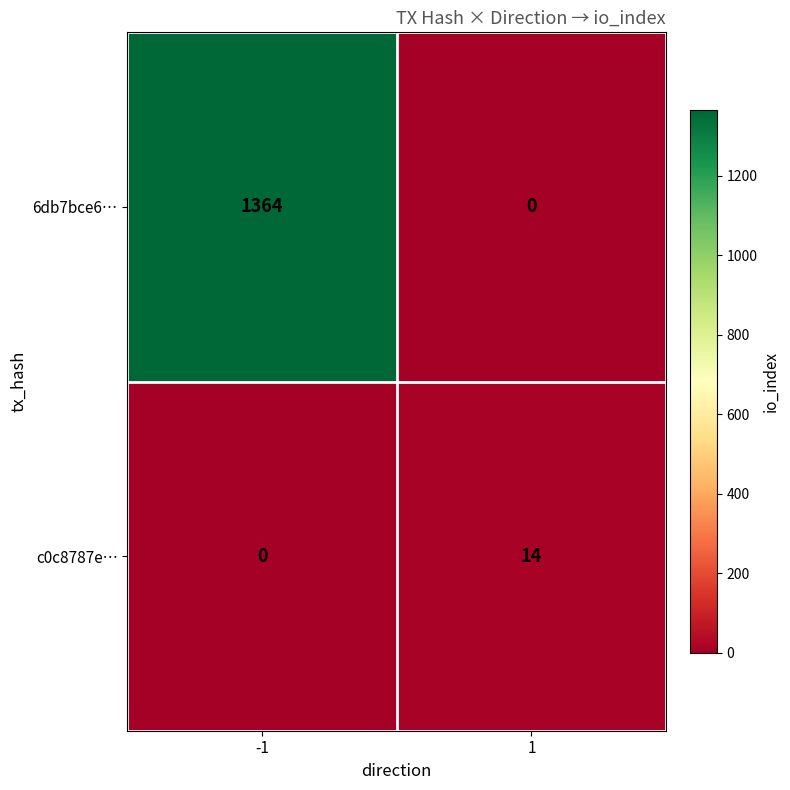

What is the maximum value shown in the chart?

1364